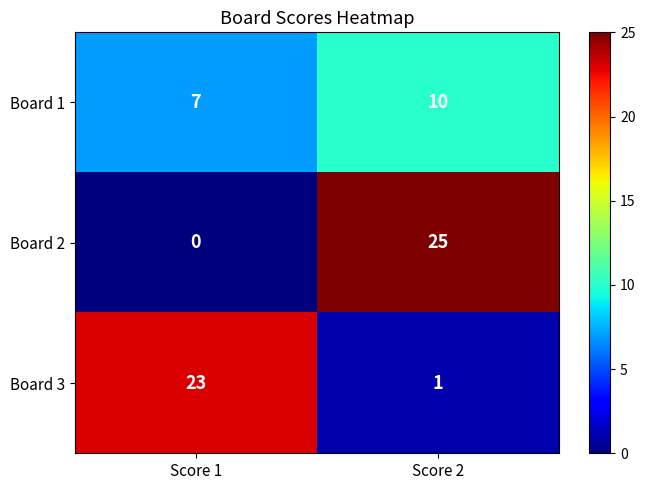

Which series changed the most between Score 1 and Score 2?

Board 2